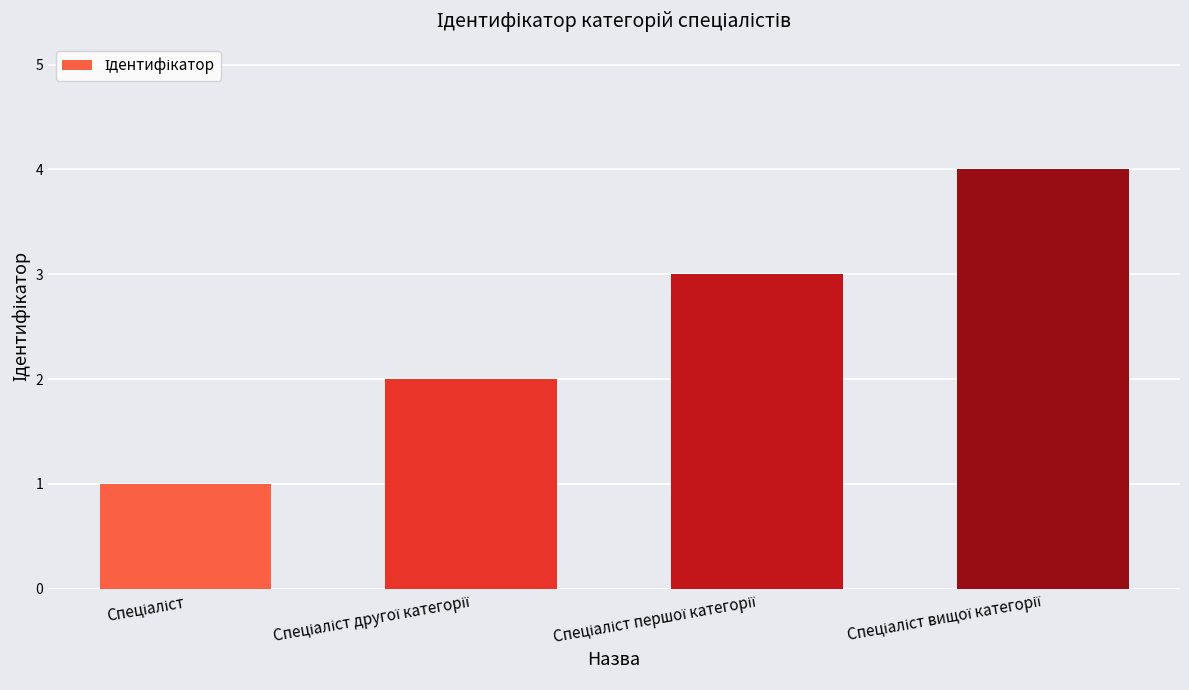

What is the greatest value displayed?

4